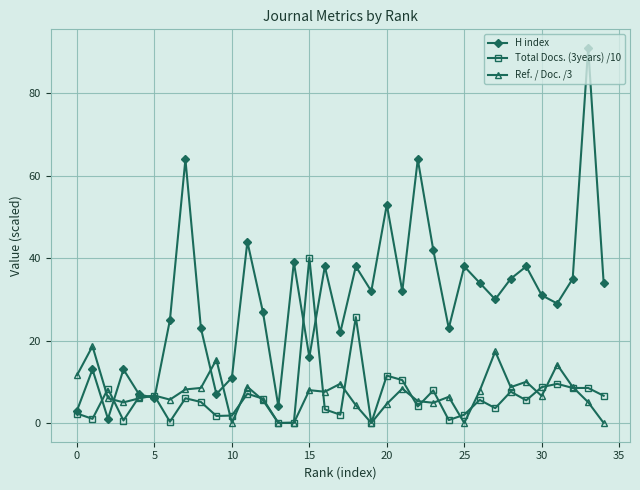

Which series has the largest total across all categories?

H index